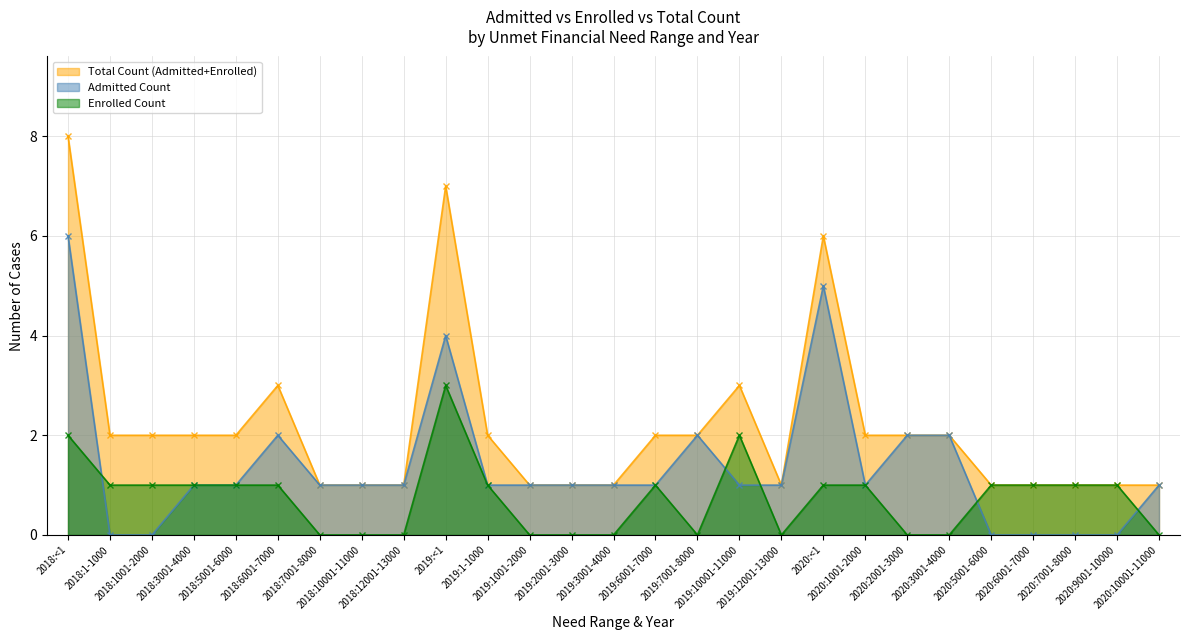

At which label does Enrolled Count first exceed 1?

2018:<1